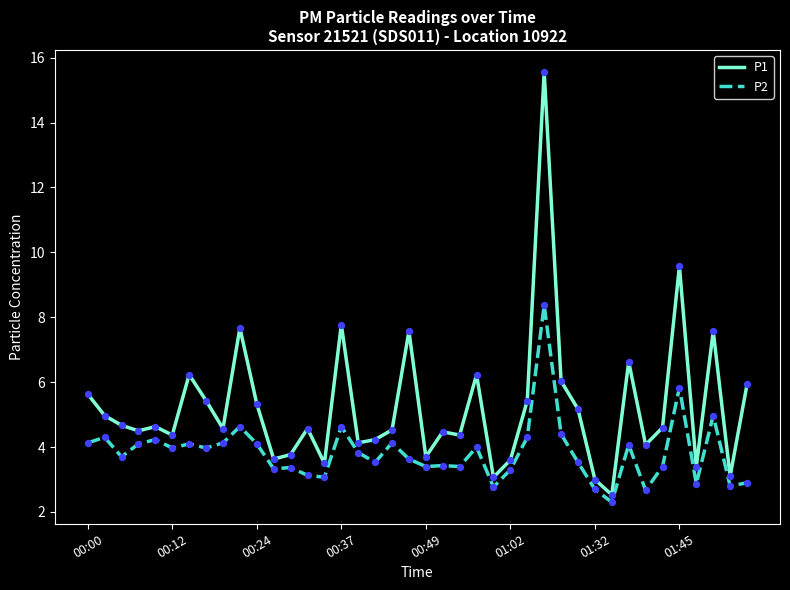

What is the difference between the maximum and minimum values in the P2 series?

6.1